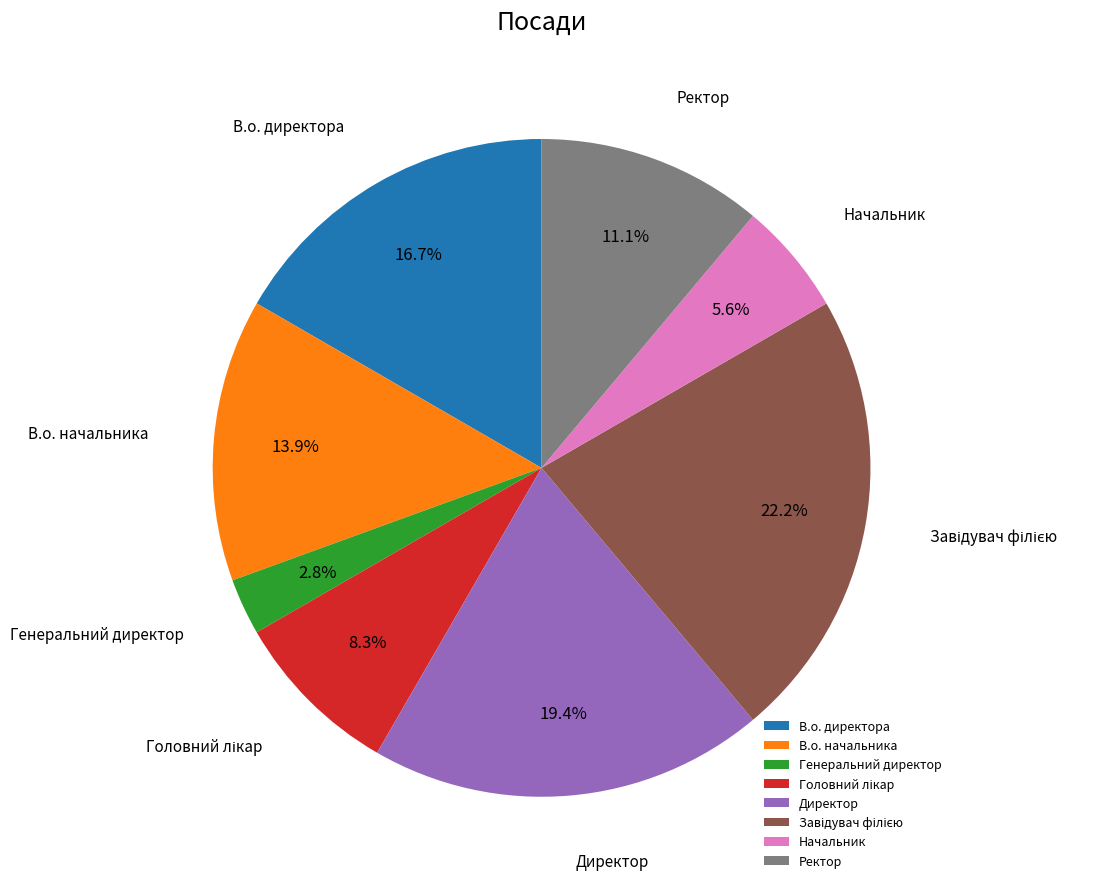

True or false: В.о. директора accounts for 30% of the total.

False